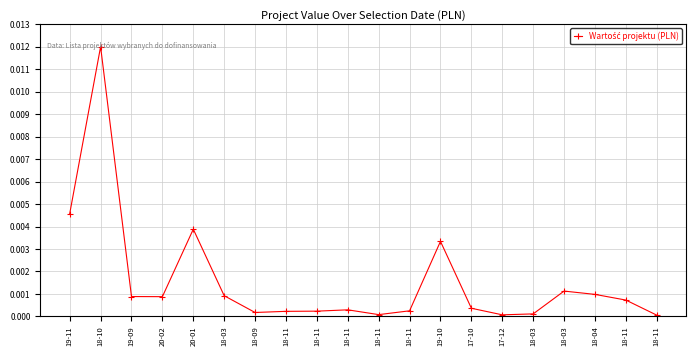

True or false: the data shows 0.0 at 19-09.

False